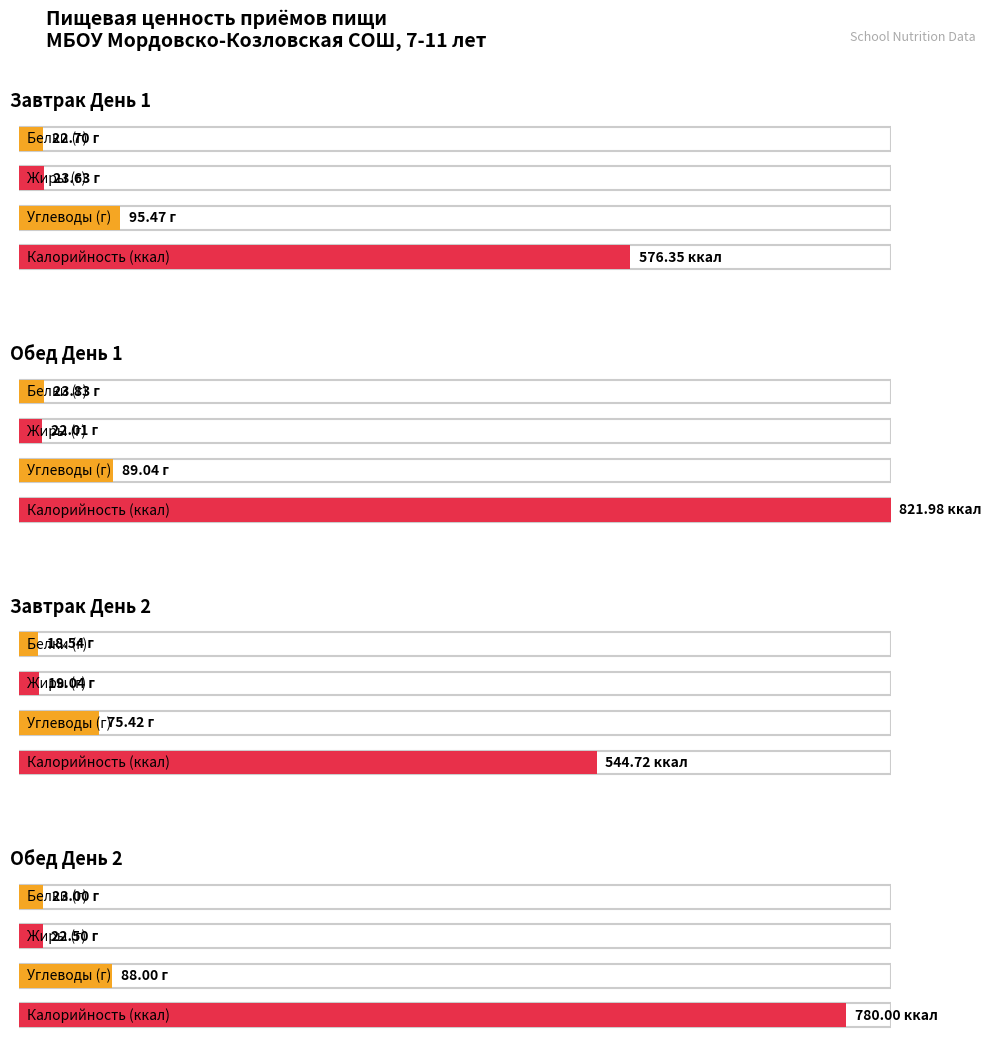

The Углеводы series shows 42.4 at Обед День 1. True or false?

False